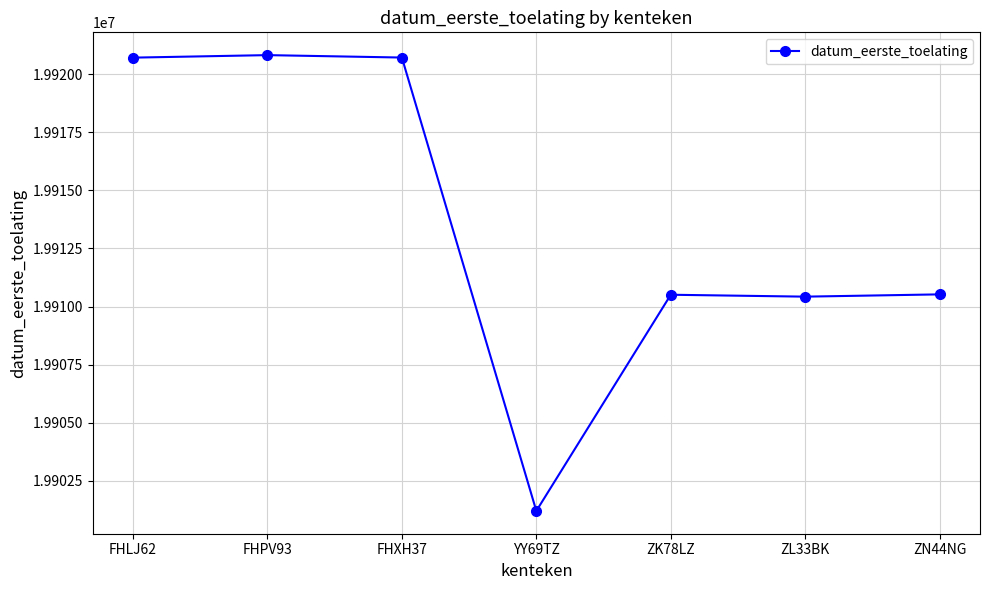

Is this an area chart (filled region under the line)?

No